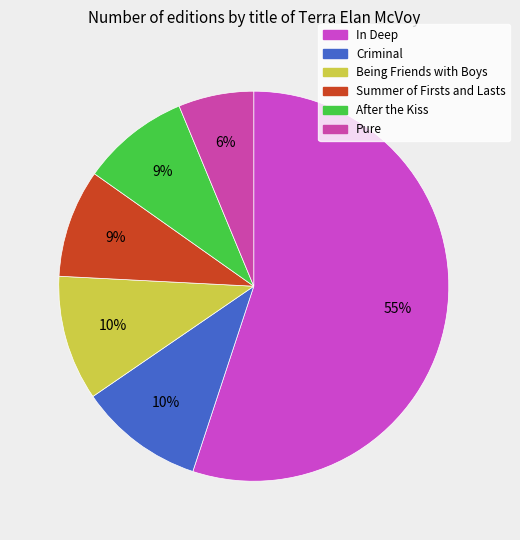

Rank the categories by value from highest to lowest.

In Deep, Criminal, Being Friends with Boys, Summer of Firsts and Lasts, After the Kiss, Pure